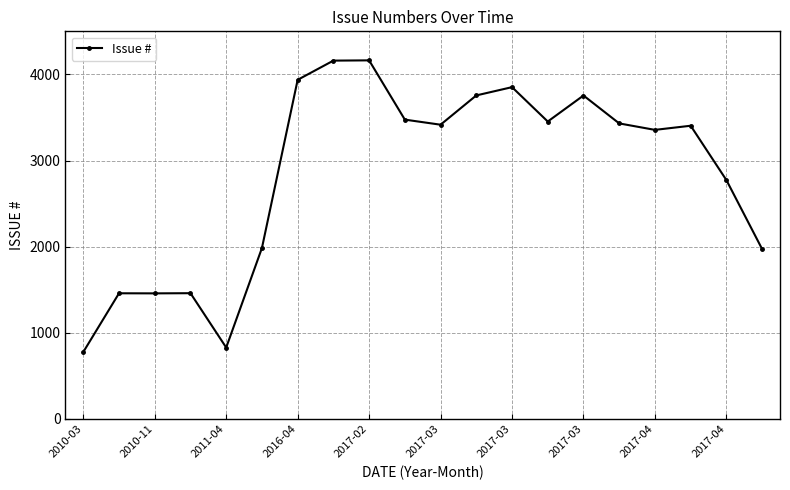

What is the smallest value displayed?

777